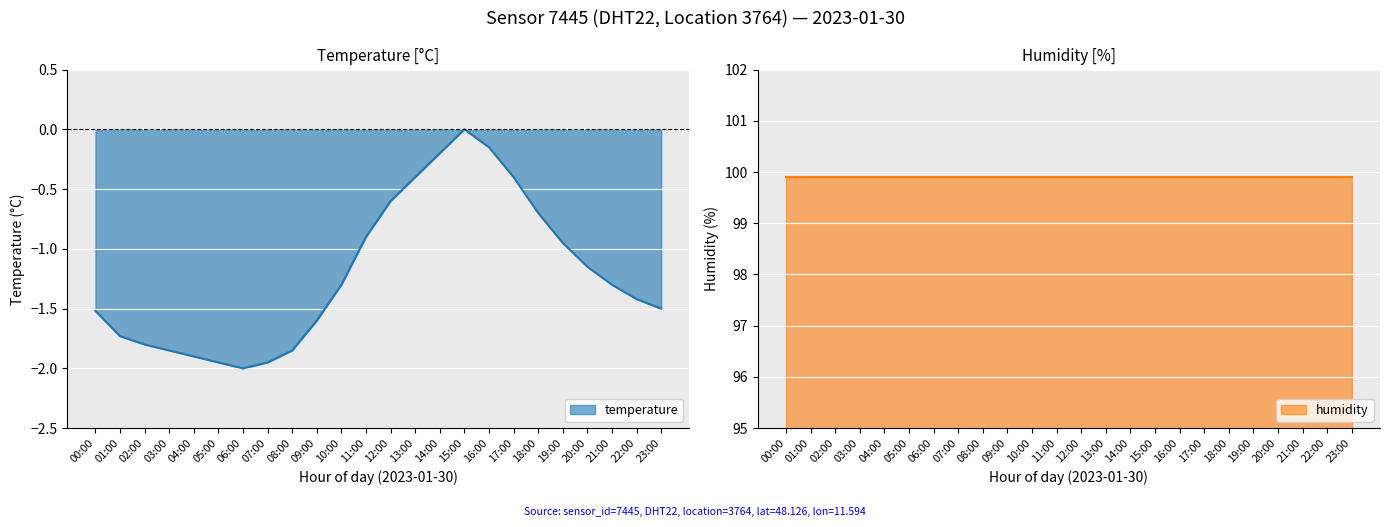

What is the value of the 15th point from the left?

-0.2